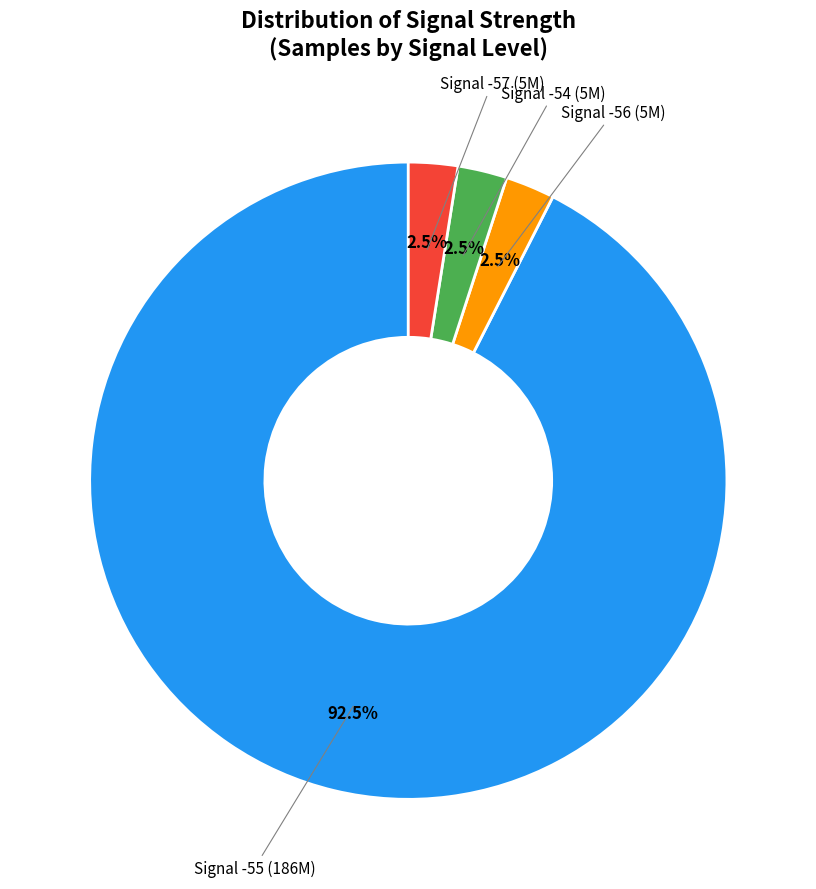

Is there a majority slice in this chart?

Yes